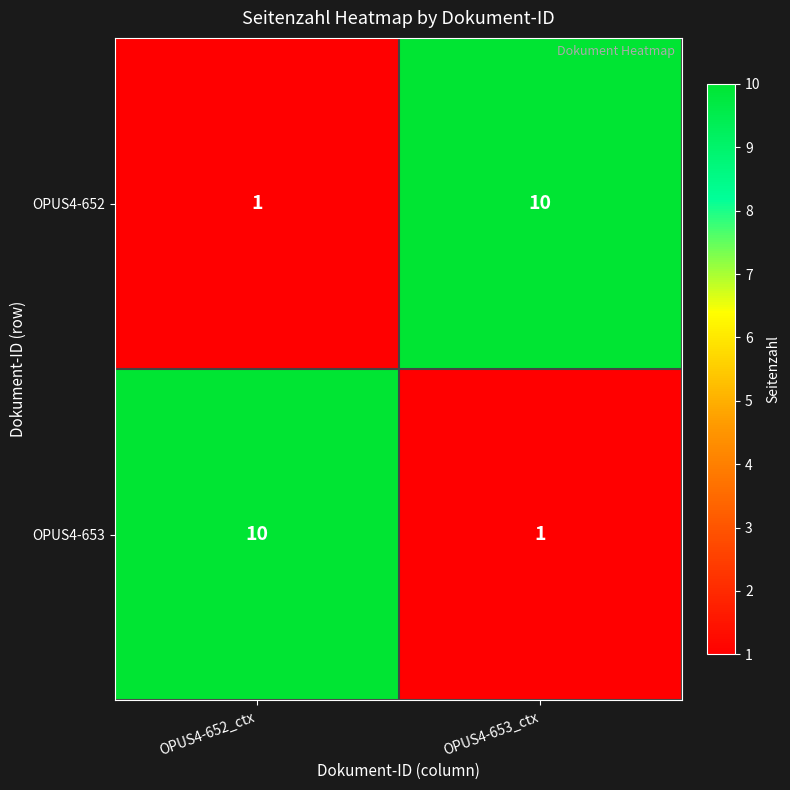

The OPUS4-652 series shows 7 at OPUS4-653_ctx. True or false?

False